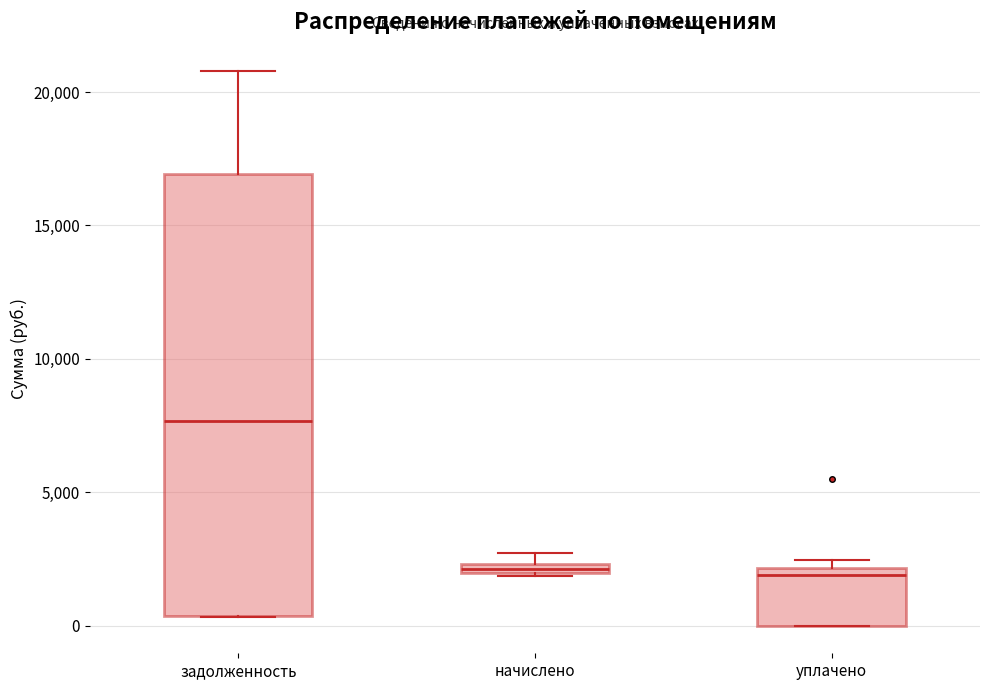

Comparing the boxes themselves (not the whiskers), which one is the tallest?

задолженность